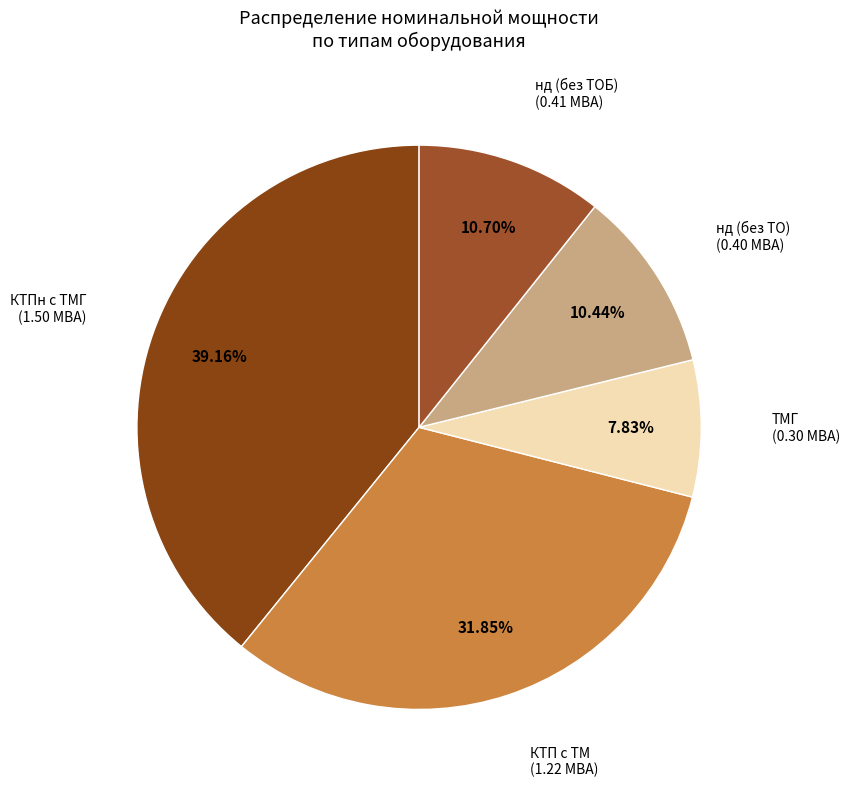

Which slice is the smallest?

ТМГ